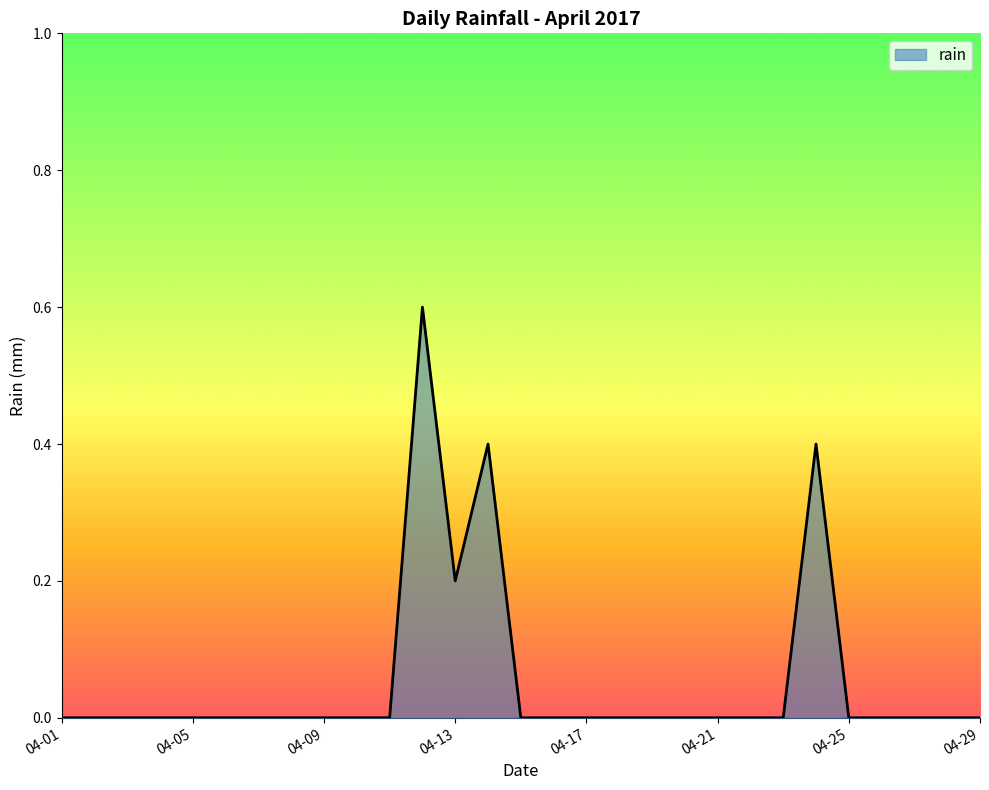

What is the difference between the second highest and minimum values?

0.4